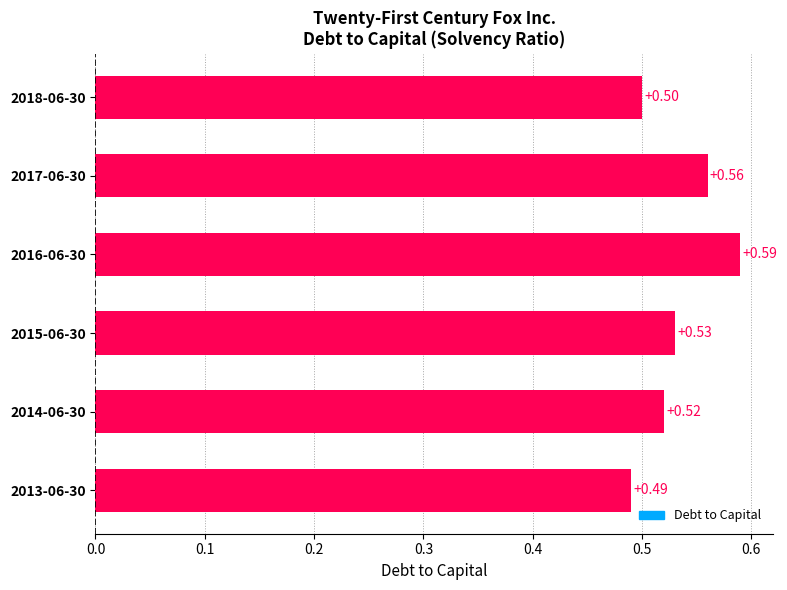

What is the approximate value at 2013-06-30?

0.5